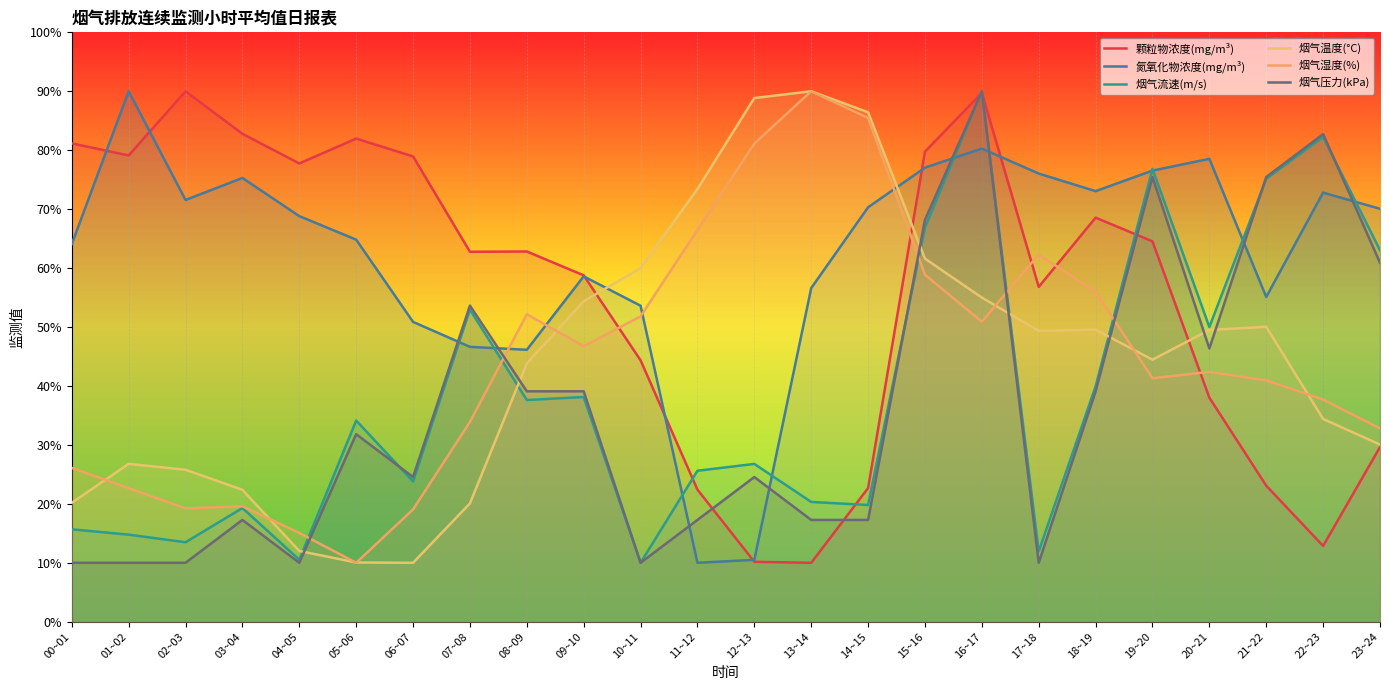

True or false: 烟气压力(kPa) has more than 2 points higher than both neighbors.

True